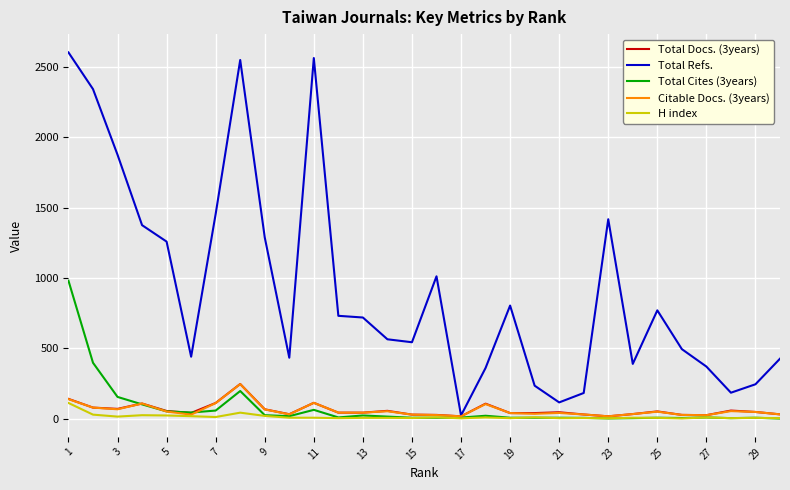

Which series has the largest total across all categories?

Total Refs.